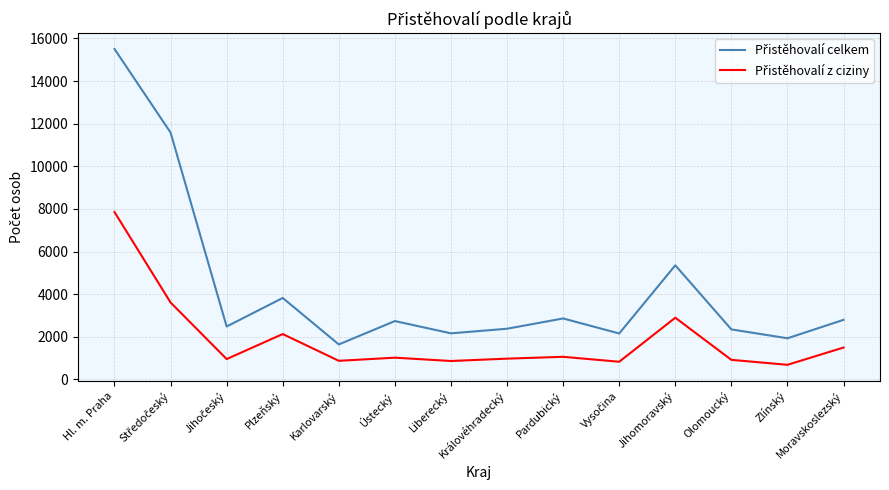

At which category does the chart reach its peak across all series?

Hl. m. Praha